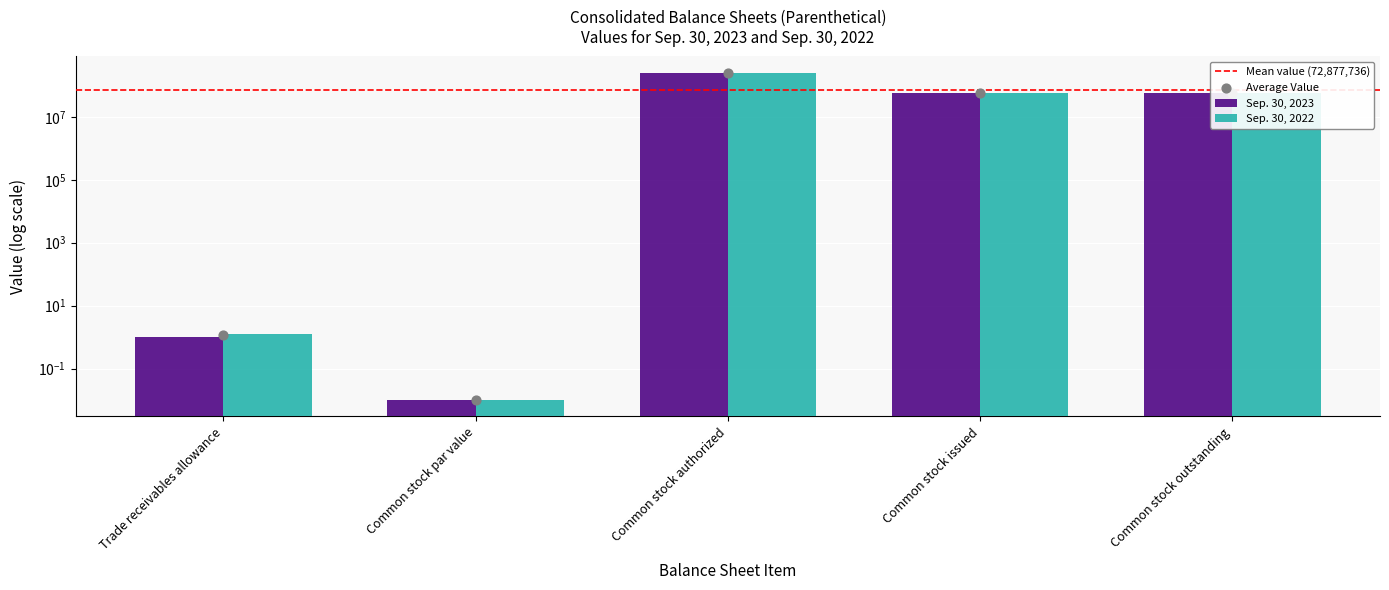

Is the value of Sep. 30, 2023 at Common stock outstanding greater than the value of Sep. 30, 2022 at Common stock issued?

Yes